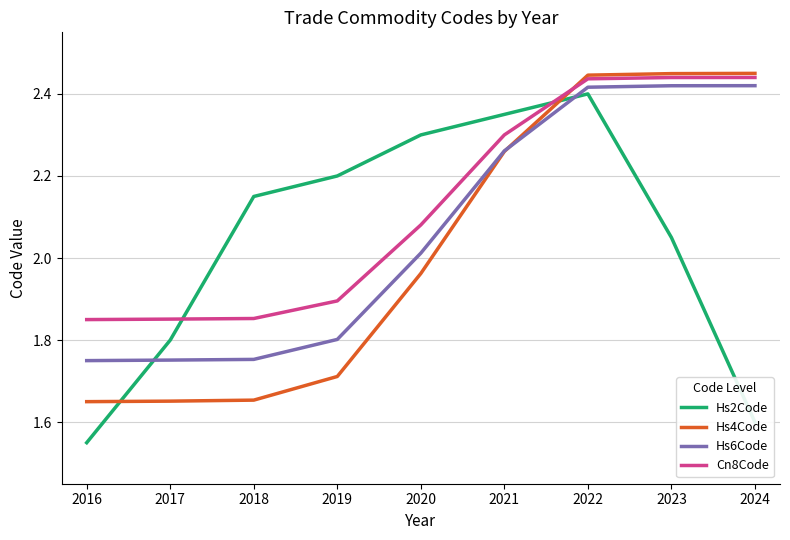

What is the sum of all Hs2Code values?

18.4